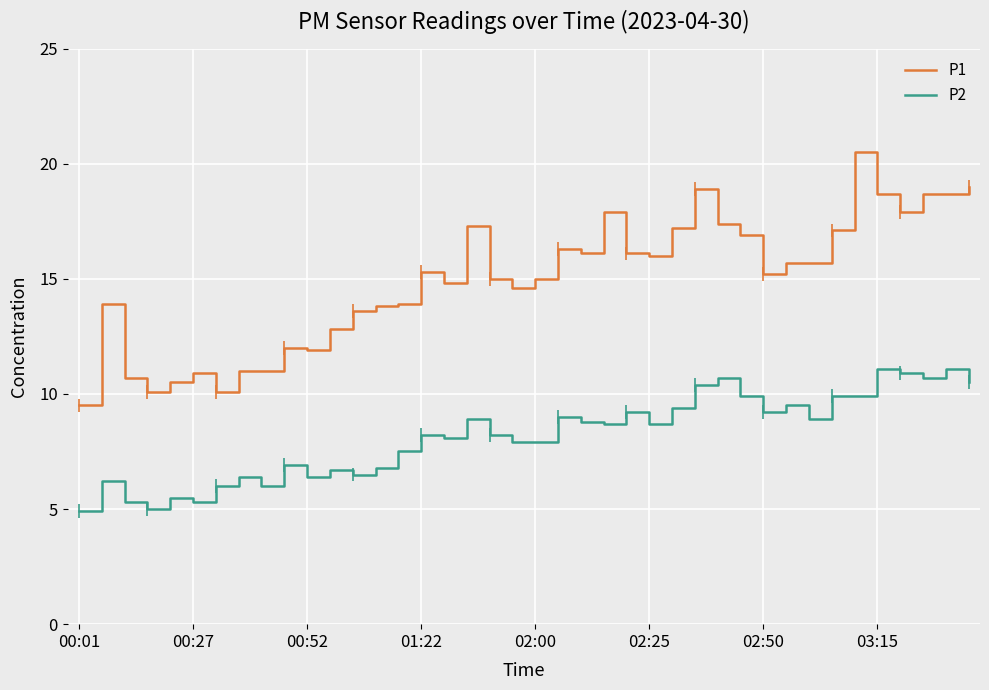

Reading right to left, what are all the values shown in this chart?

P1: 19.0	18.7	18.7	17.9	18.7	20.5	17.1	15.7	15.7	15.2	16.9	17.4	18.9	17.2	16.0	16.1	17.9	16.1	16.3	15.0	14.6	15.0	17.3	14.8	15.3	13.9	13.8	13.6	12.8	11.9	12.0	11.0	11.0	10.1	10.9	10.5	10.1	10.7	13.9	9.5
P2: 10.5	11.1	10.7	10.9	11.1	9.9	9.9	8.9	9.5	9.2	9.9	10.7	10.4	9.4	8.7	9.2	8.7	8.8	9.0	7.9	7.9	8.2	8.9	8.1	8.2	7.5	6.8	6.5	6.7	6.4	6.9	6.0	6.4	6.0	5.3	5.5	5.0	5.3	6.2	4.9